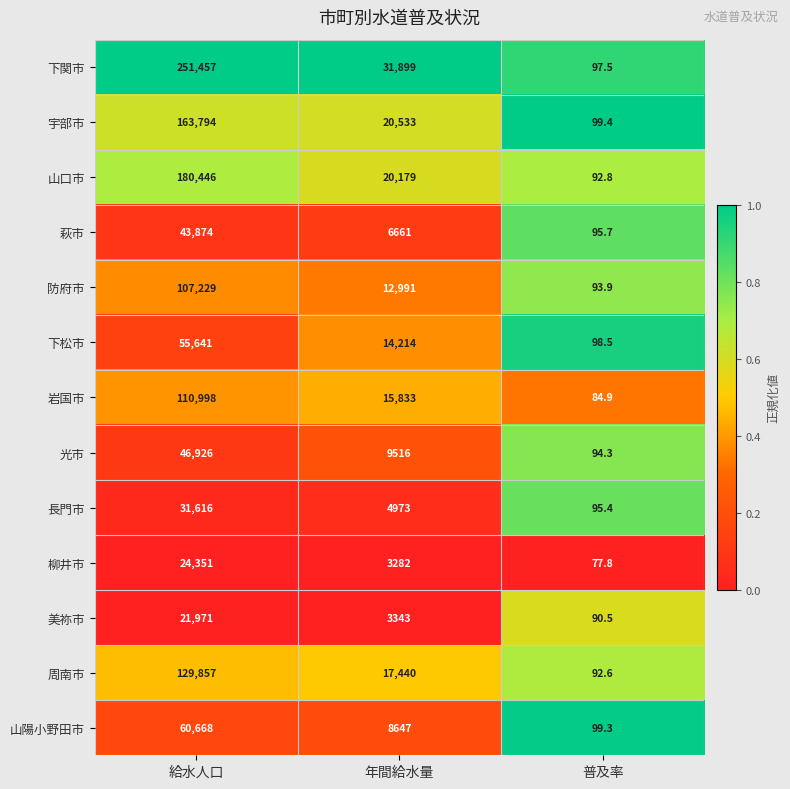

Where does the 防府市 series first go above 12991?

給水人口